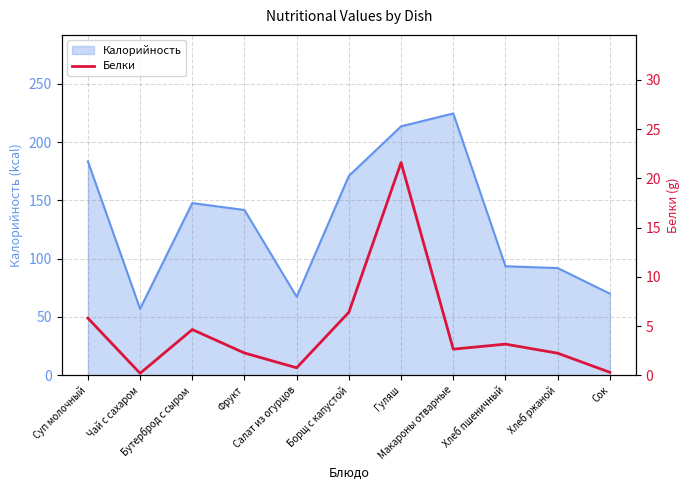

What position from the left is Салат из огурцов?

5